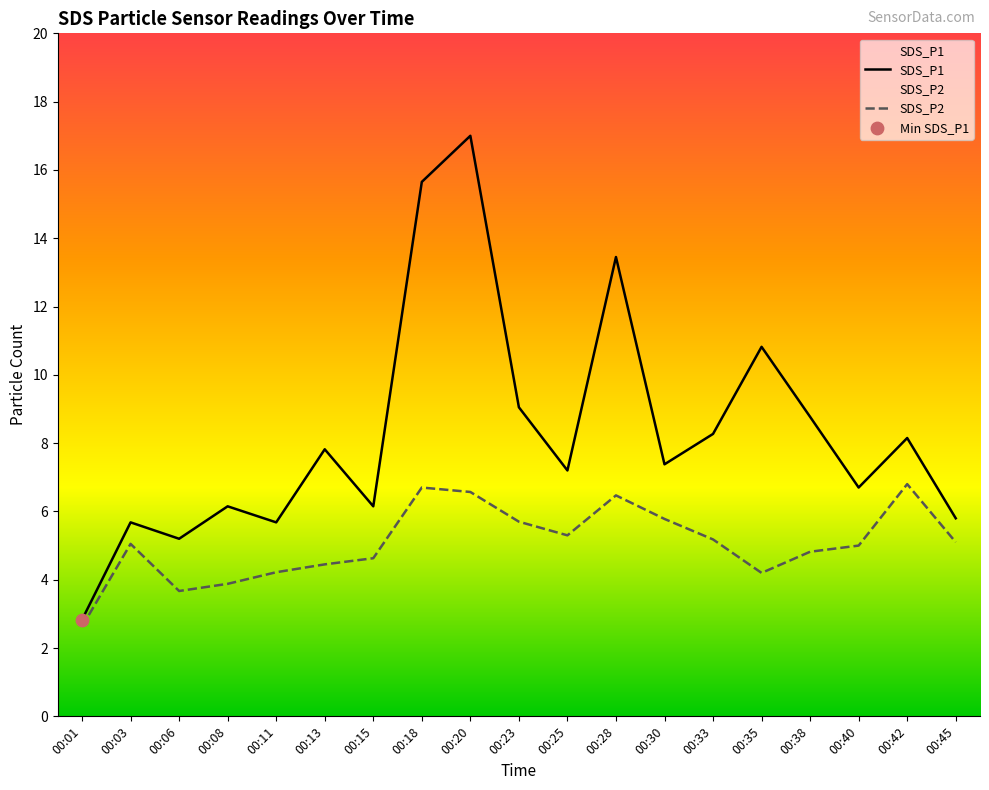

What is the total value across all series at 00:40?

11.7